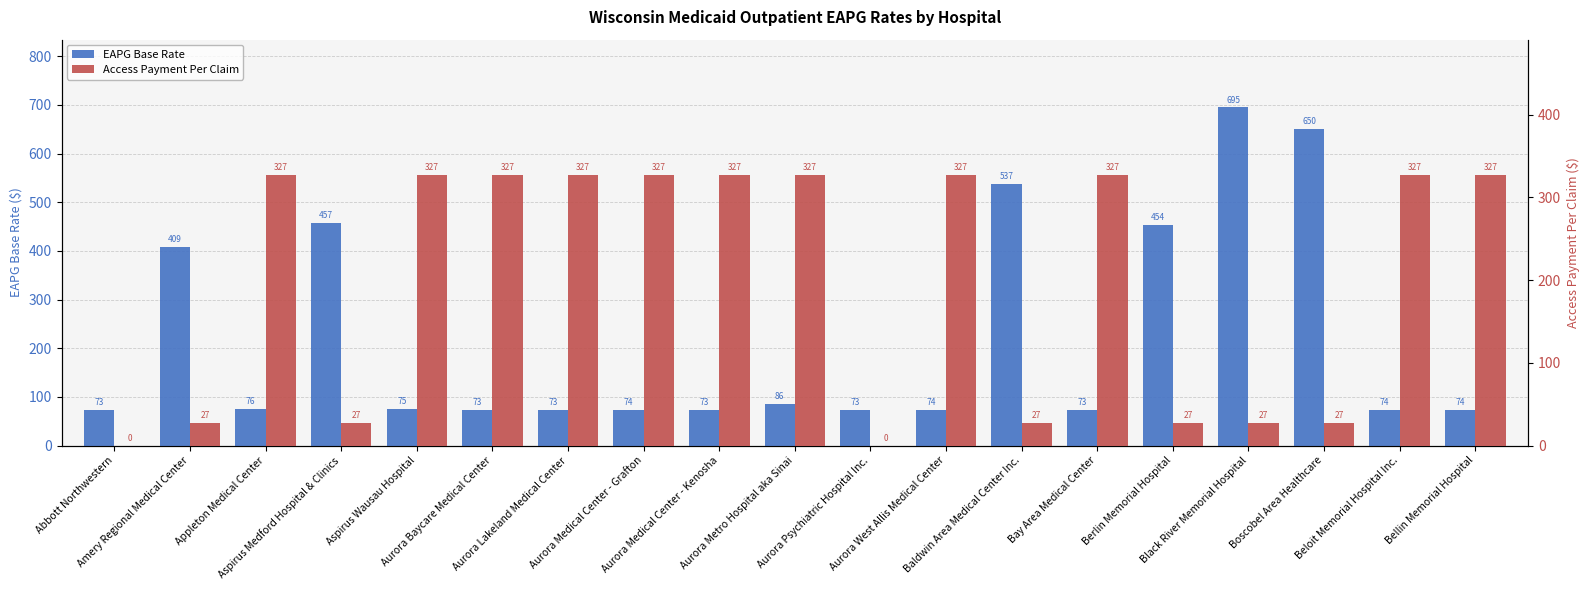

Rank the series by their maximum value, from highest to lowest.

EAPG Base Rate, Access Payment Per Claim